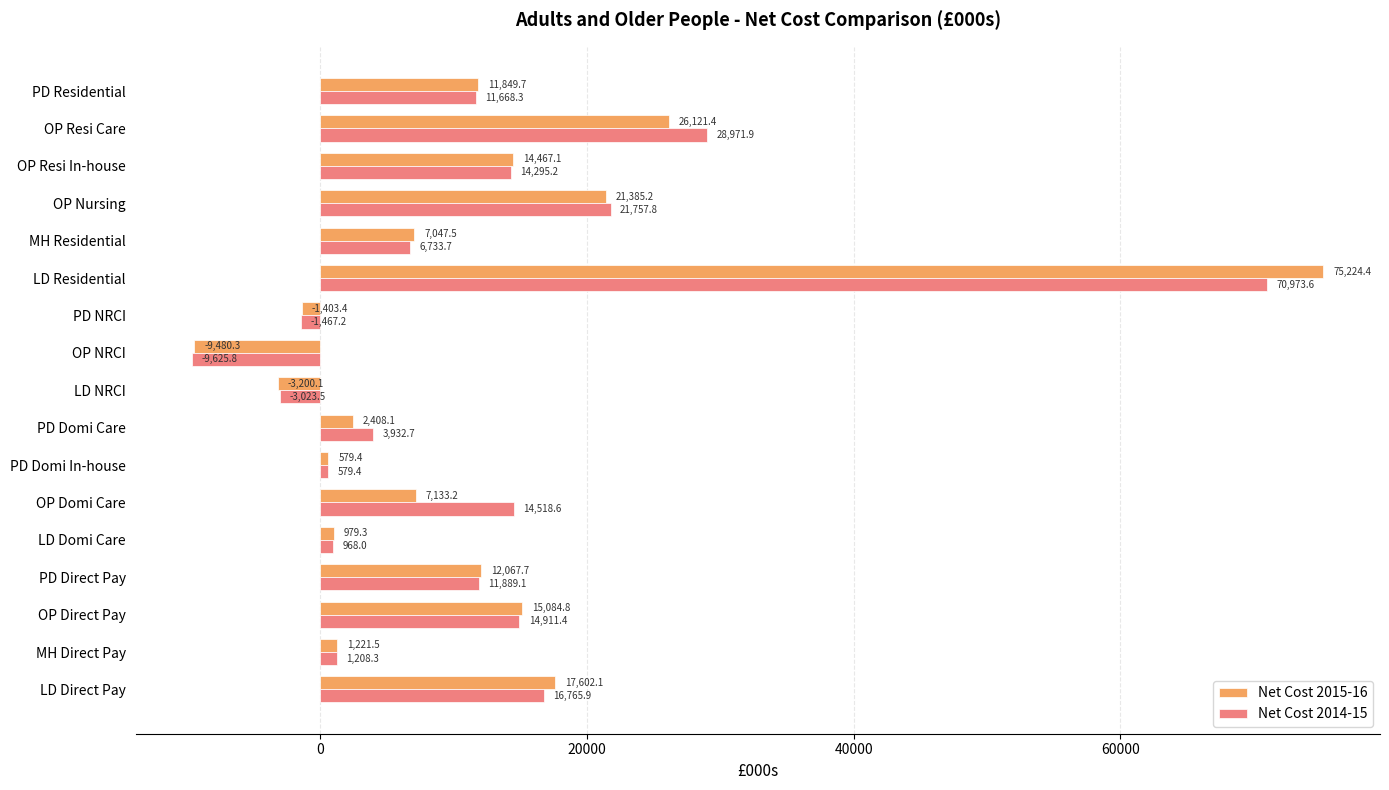

Which category has the lowest value across all series?

OP NRCI